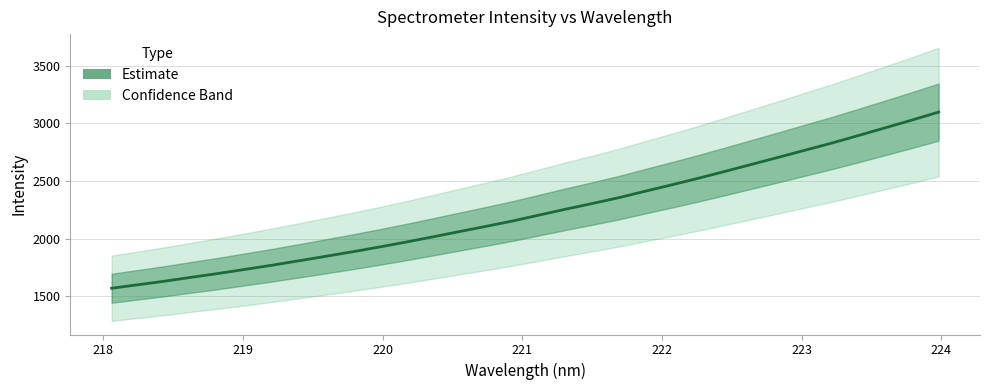

What position from the right is 220?

29